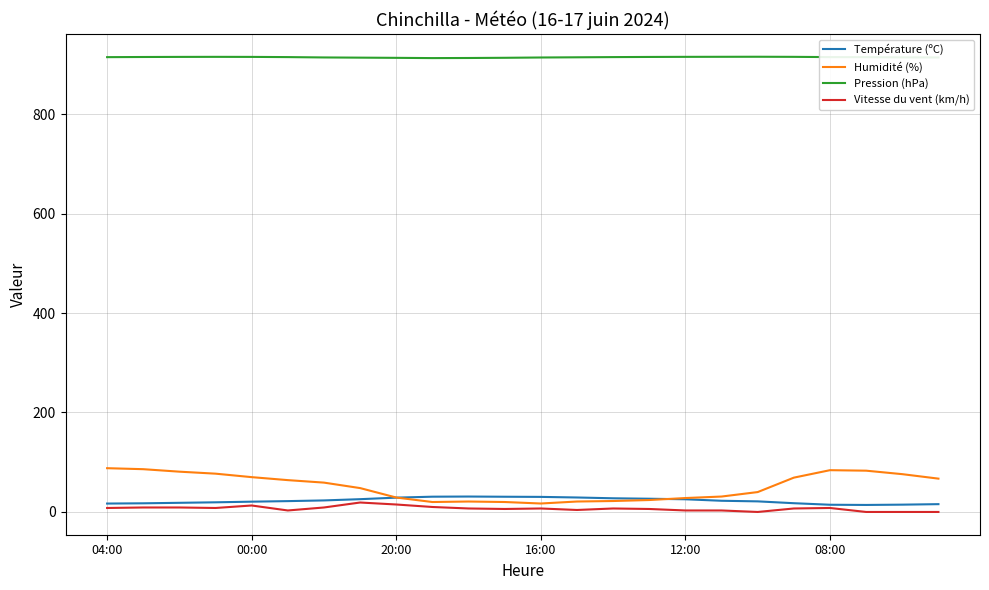

Count the number of categories in the chart.

24